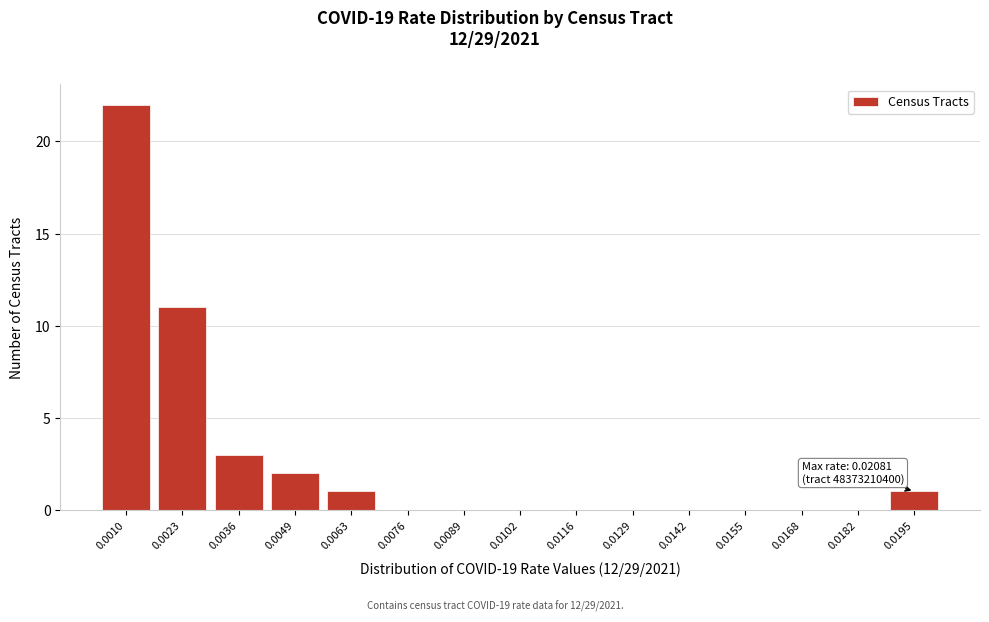

Reading right to left, transcribe all the data shown in this chart.

0.0195=1	0.0182=0	0.0168=0	0.0155=0	0.0142=0	0.0129=0	0.0116=0	0.0102=0	0.0089=0	0.0076=0	0.0063=1	0.0049=2	0.0036=3	0.0023=11	0.0010=22